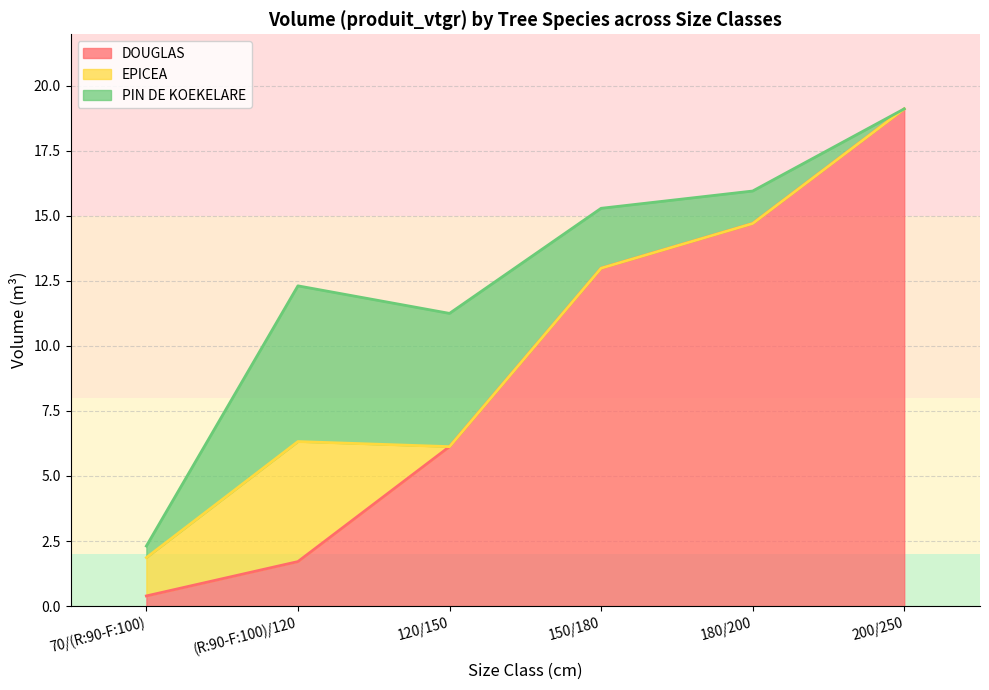

What are all the series names shown in the legend?

DOUGLAS, EPICEA, PIN DE KOEKELARE